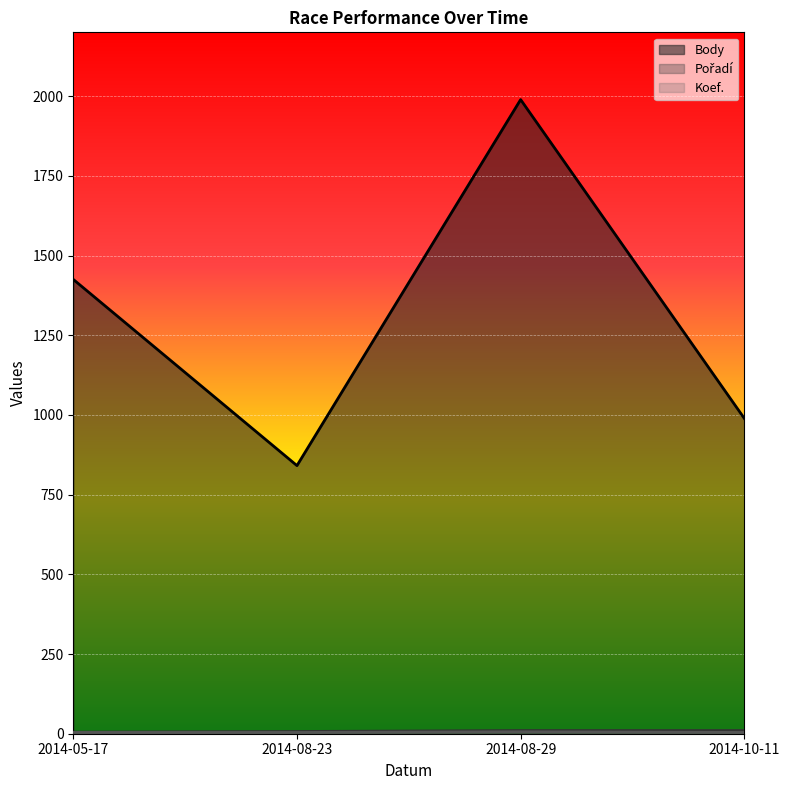

The Pořadí series shows 10 at 2014-10-11. True or false?

True